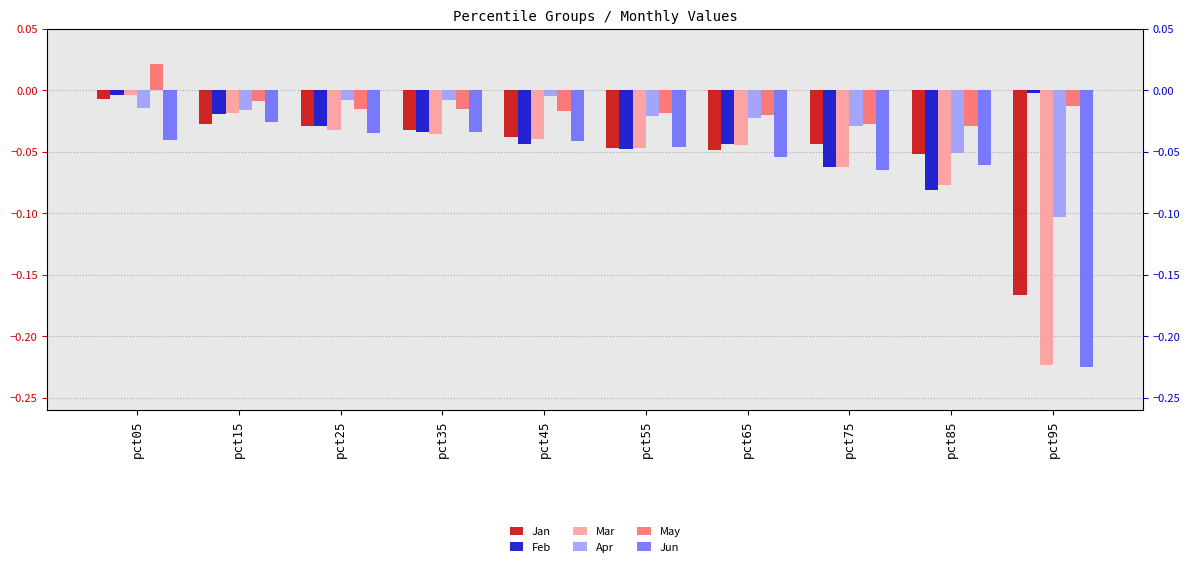

At how many categories does at least one series exceed 0?

1